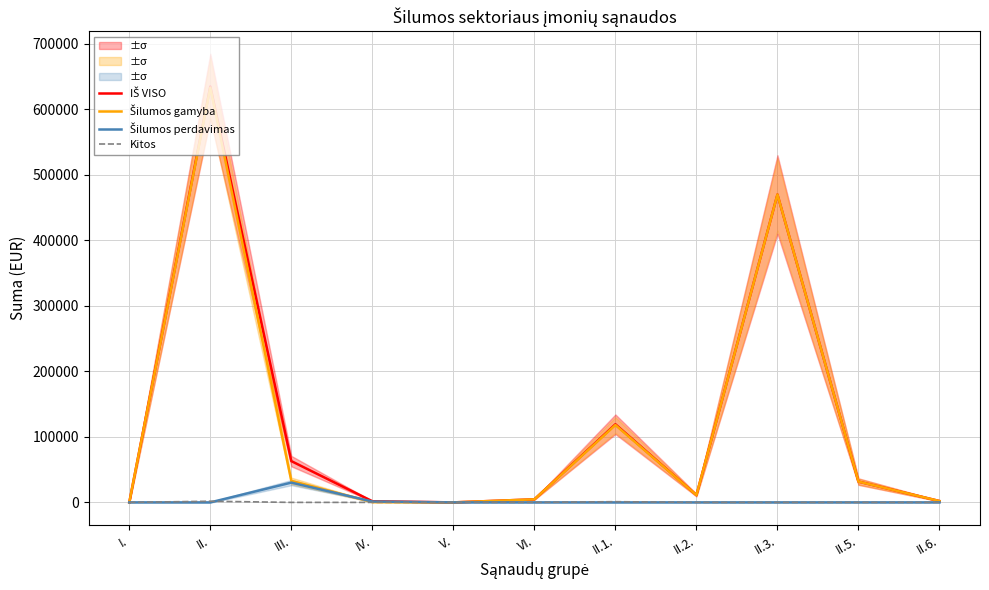

True or false: IŠ VISO and Šilumos perdavimas cross at least once.

False